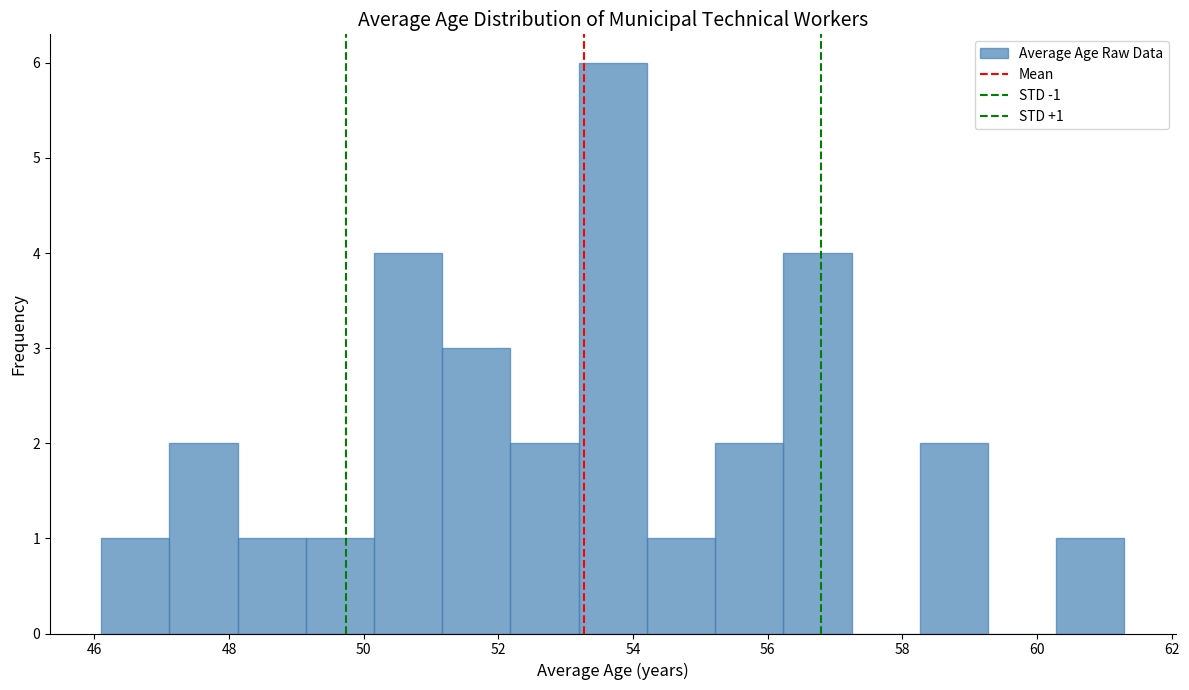

Which range on the x-axis has the tallest bar?

53.2 to 54.2